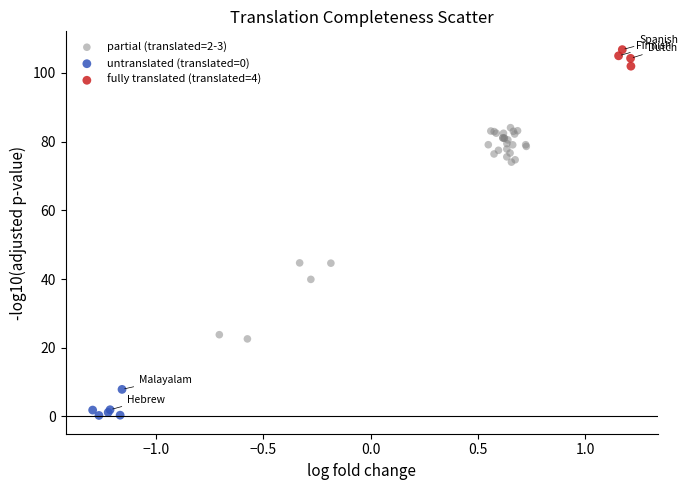

Which series reaches the maximum Y coordinate?

fully translated (translated=4)